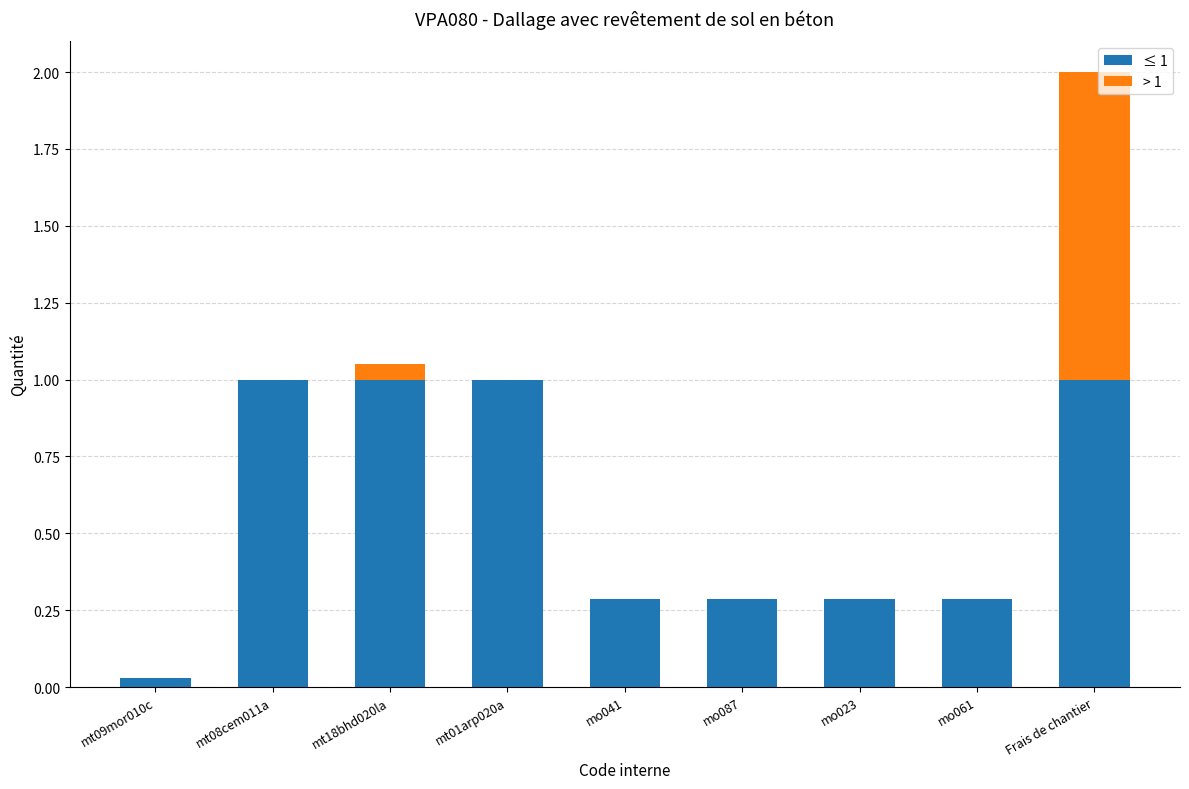

The value of ≤ 1 at mo041 is 0.4. True or false?

False